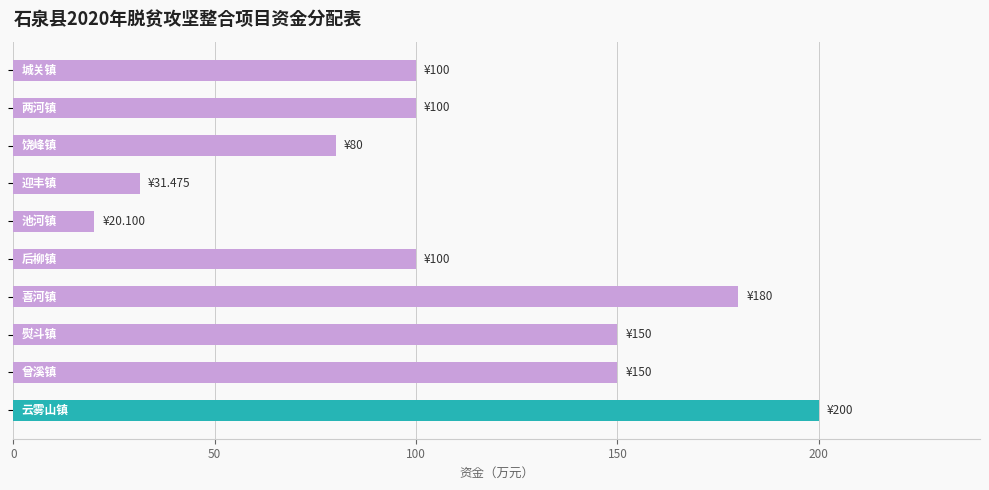

Reading bottom to top, extract all data points from this chart.

200.0	150.0	150.0	180.0	100.0	20.1	31.5	80.0	100.0	100.0